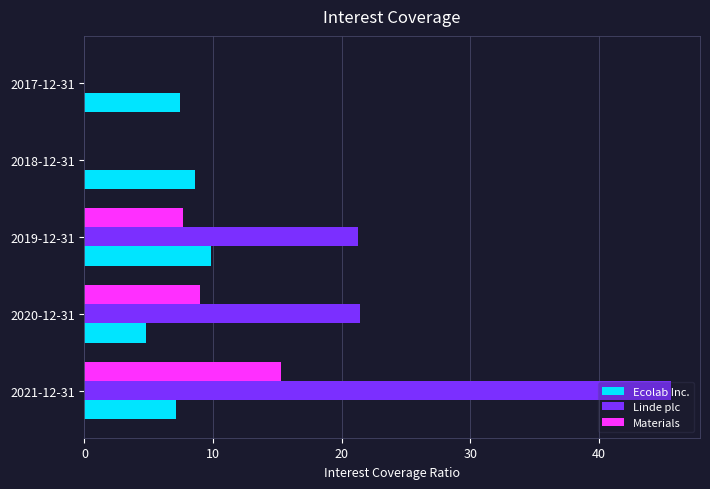

True or false: Linde plc has a value of 25.3 at 2018-12-31.

False